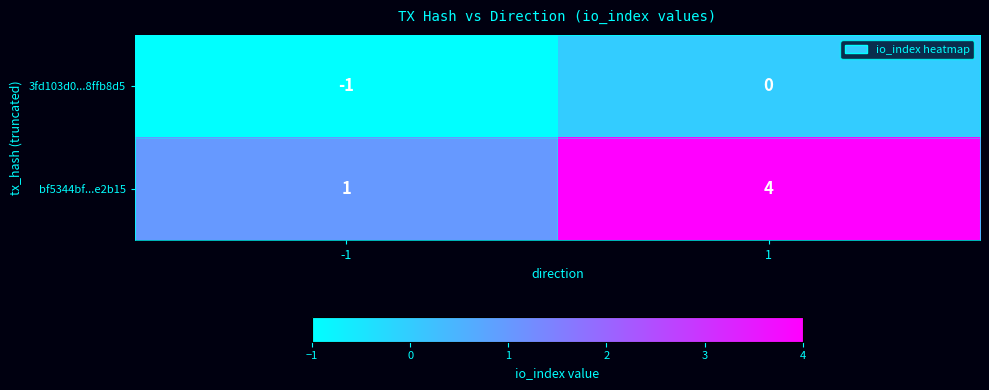

Reading left to right, extract all data points from this chart.

3fd103d0...8ffb8d5: -1	0
bf5344bf...e2b15: 1	4